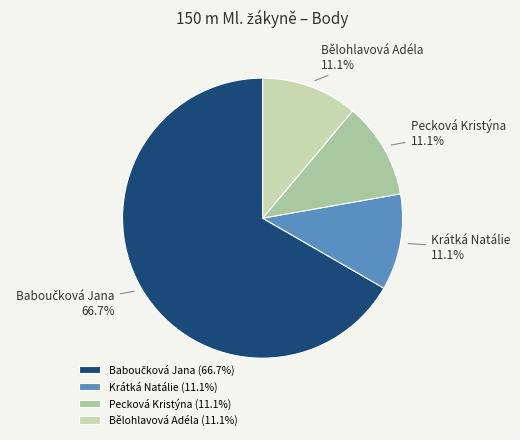

To the nearest percent, what is the combined percentage of Bělohlavová Adéla and Krátká Natálie?

22%